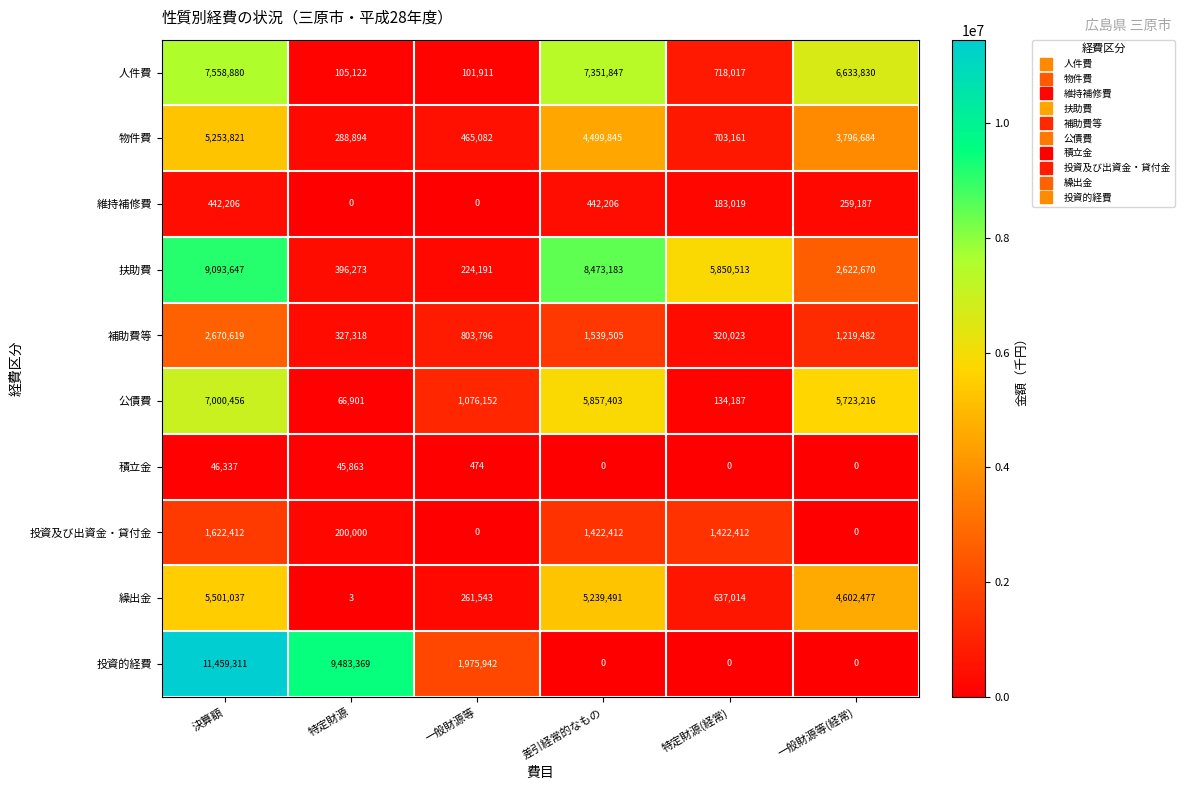

How many data points does each series have?

6